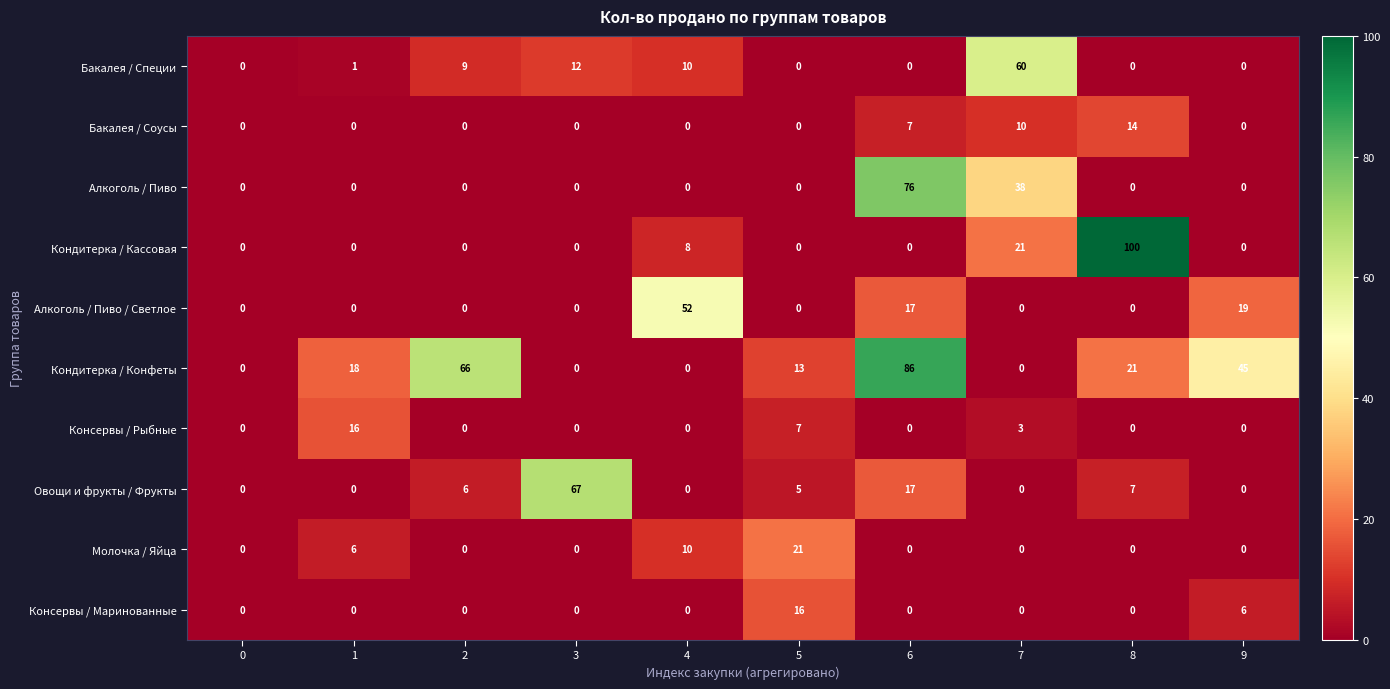

Is it true that Кондитерка / Кассовая equals 40 at 9?

False